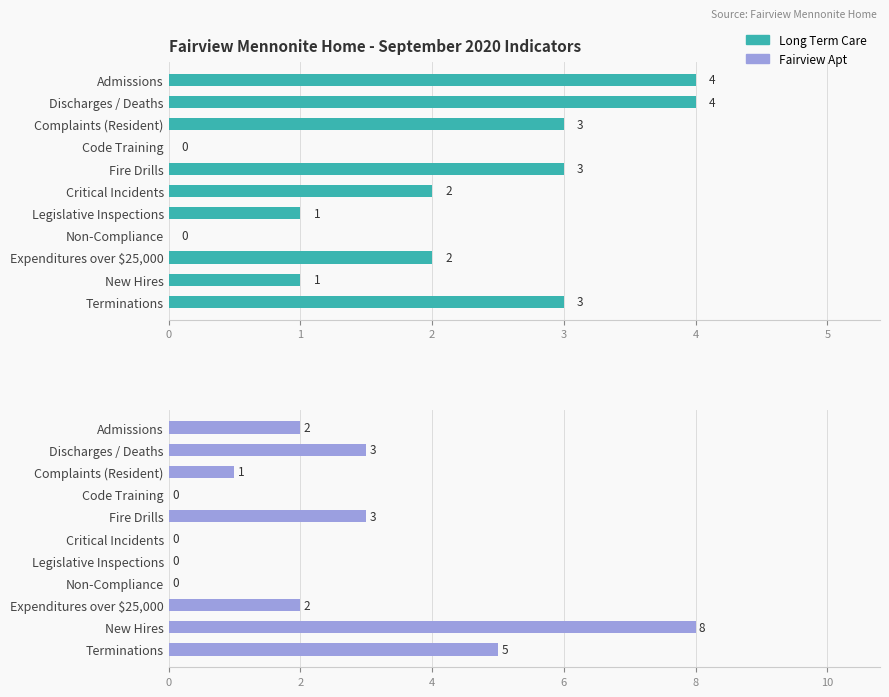

Which series has the largest range (max minus min)?

Fairview Apt